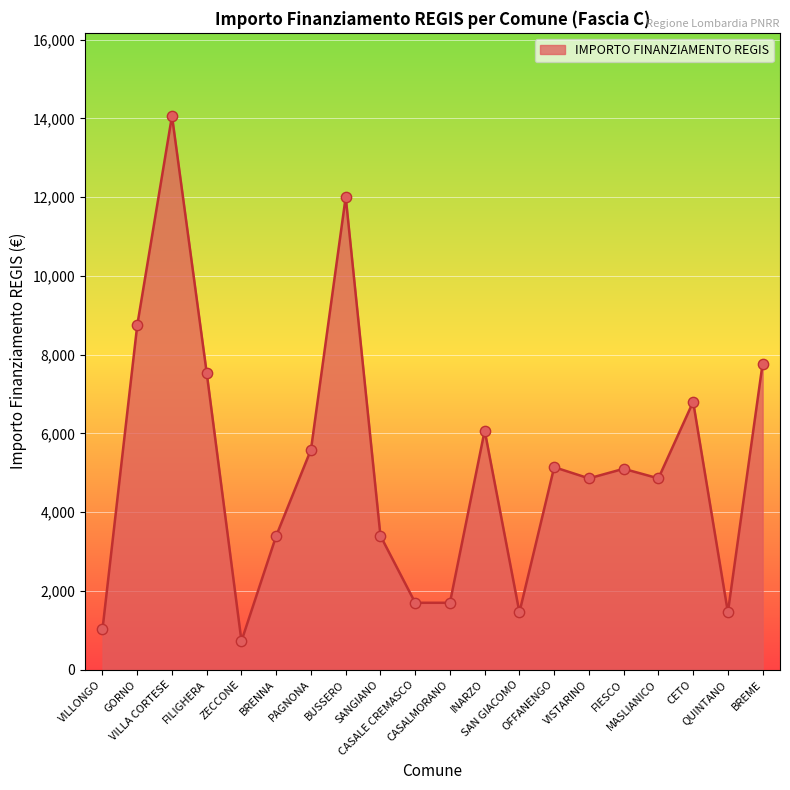

What is the change in value from BUSSERO to SANGIANO?

-8603